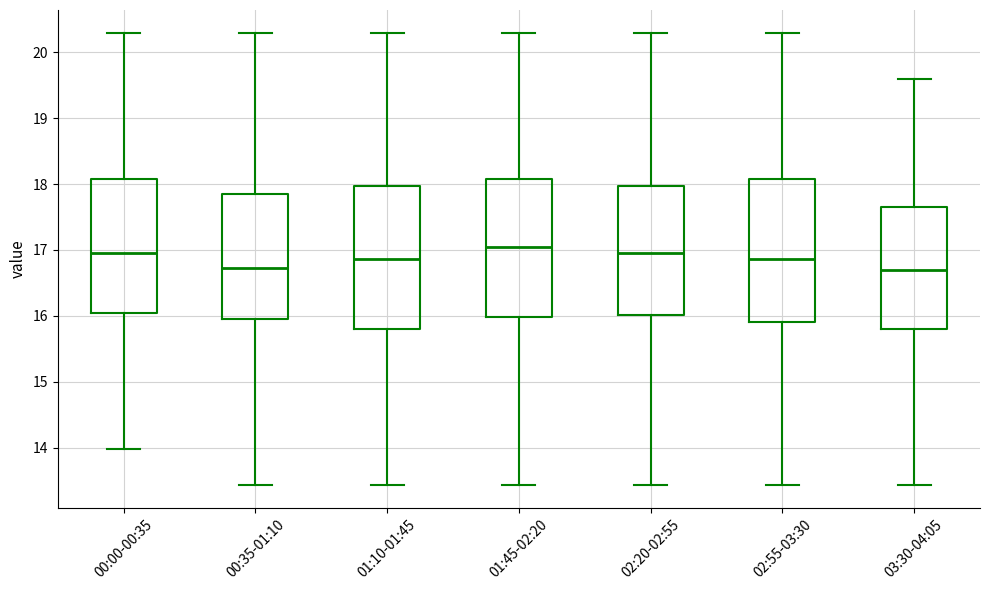

Where is the lower edge of the box for 01:10-01:45 on the y-axis? The values are not printed on the chart, so give them approximately, as read against the axis.

15.8